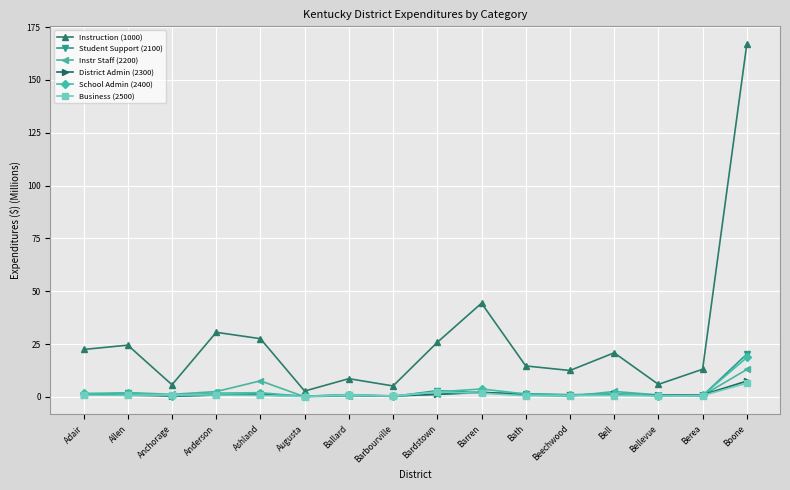

The value of Instruction (1000) at Beechwood is 4.1. True or false?

False